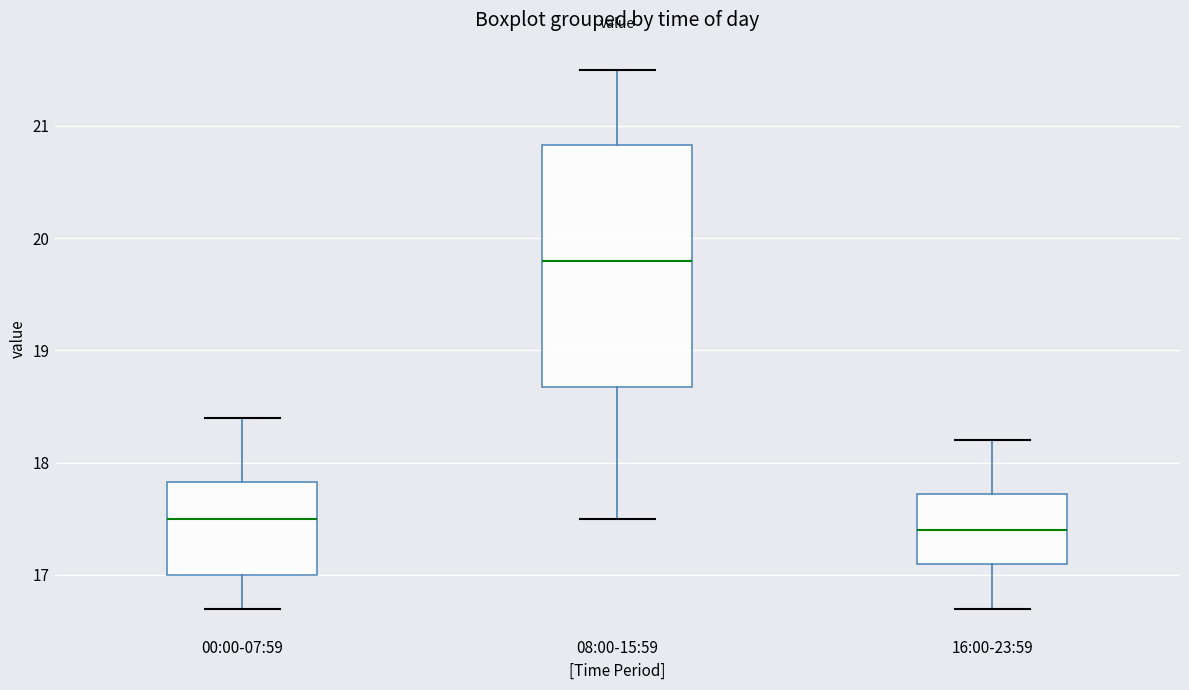

Reading left to right, transcribe this box plot: for each box, give where its median line is, the range the box spans, and where its two whiskers end, as read against the y-axis. The values are not printed on the chart, so give them approximately, as read against the axis.

00:00-07:59: median 17.5, box 17.0 to 17.8, whiskers 16.7 to 18.4
08:00-15:59: median 19.8, box 18.7 to 20.8, whiskers 17.5 to 21.5
16:00-23:59: median 17.4, box 17.1 to 17.7, whiskers 16.7 to 18.2